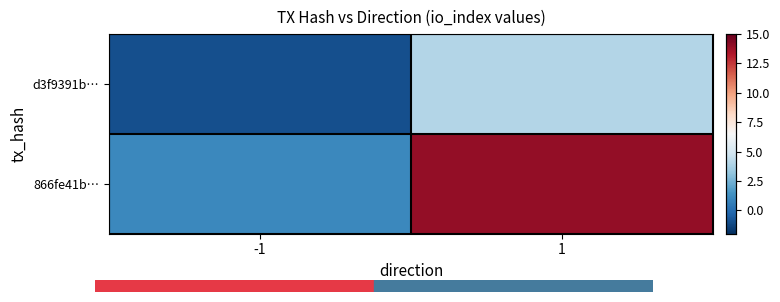

Reading left to right, extract all data points from this chart.

d3f9391b…: -1=-1	1=4
866fe41b…: -1=1	1=14